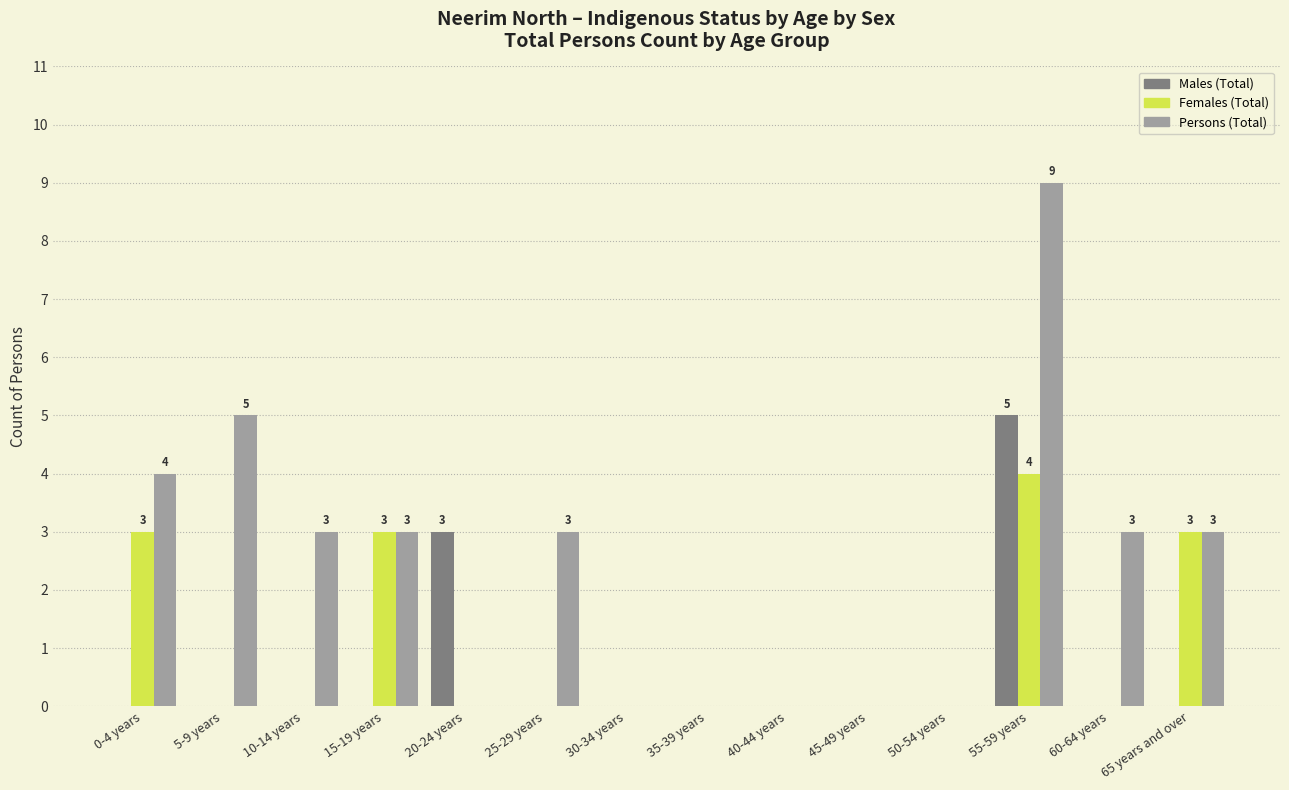

Which series changed the most between 35-39 years and 55-59 years?

Persons (Total)